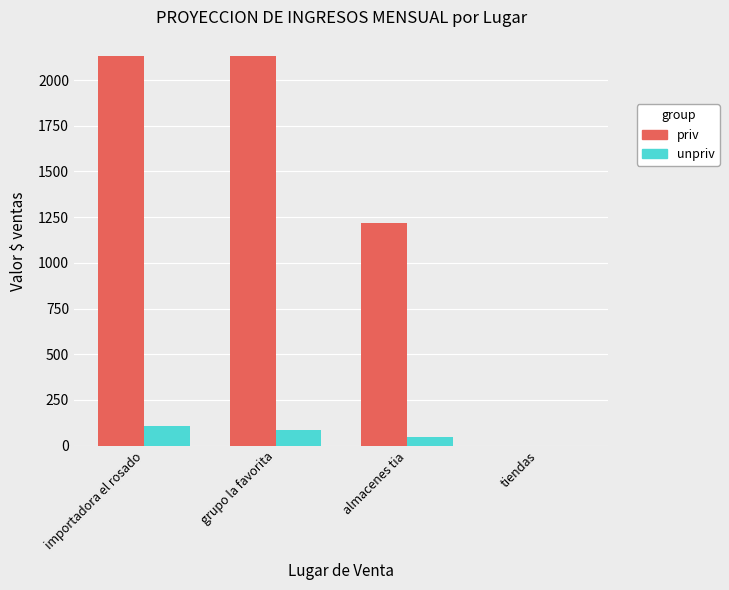

What is the sum of all unpriv values?

240.3